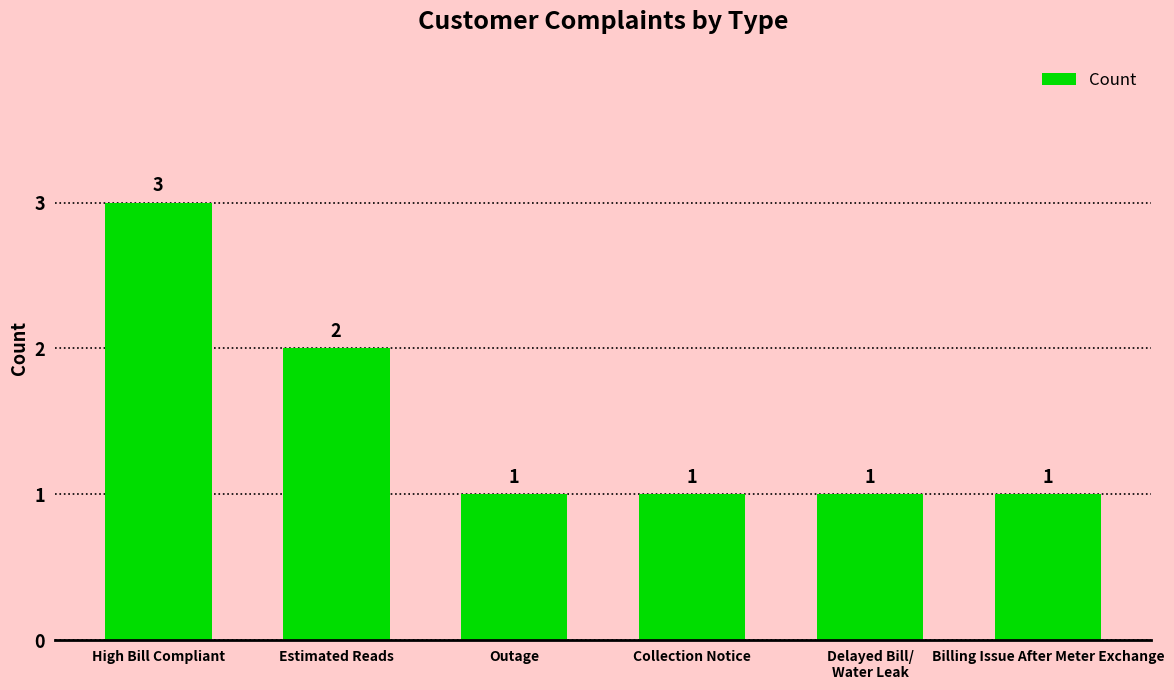

What is the ratio of the value at Collection Notice to the value at Outage?

1.0